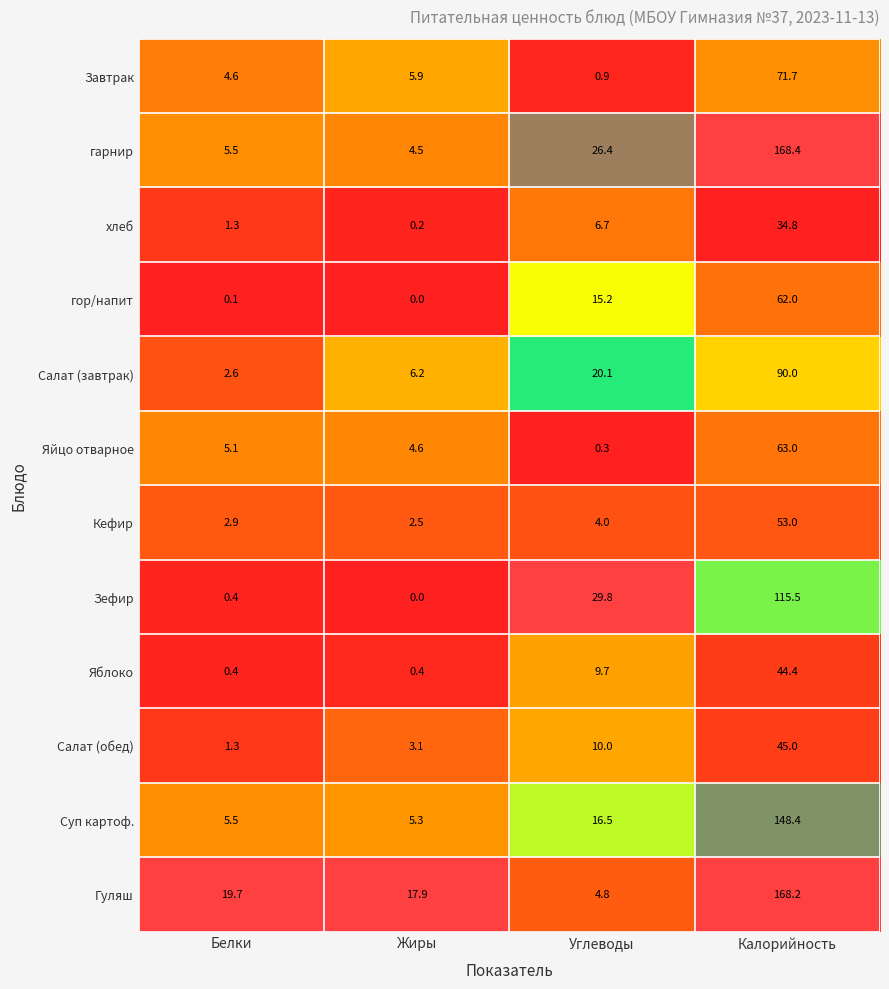

What is the greatest value displayed?

168.4